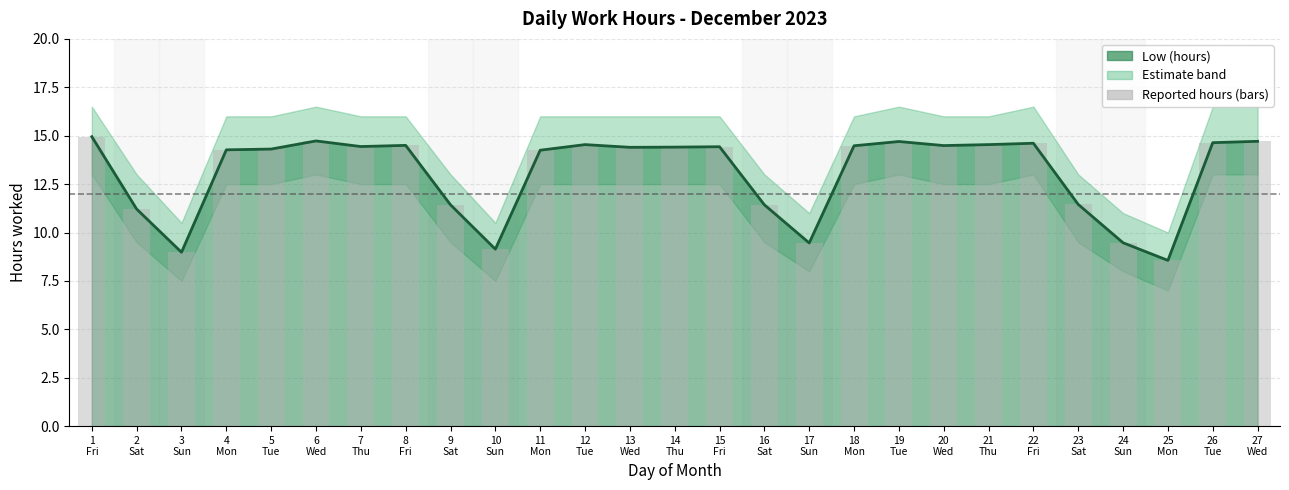

The value of Upper Band at 20 Wed is 14.5. True or false?

True